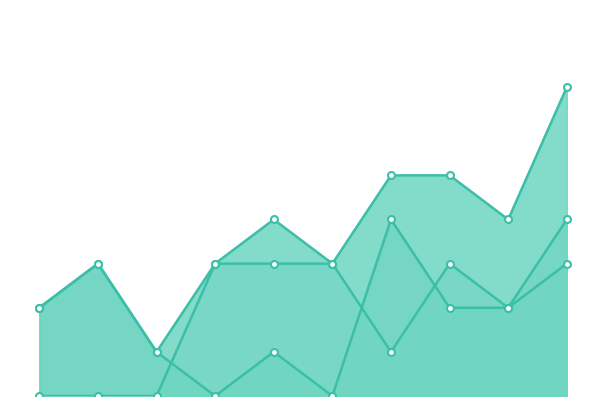

Reading left to right, what are all the values shown in this chart?

T_line: 0=2	1=3	2=1	3=3	4=4	5=3	6=5	7=5	8=4	9=7
S_line: 0=2	1=3	2=1	3=0	4=1	5=0	6=4	7=2	8=2	9=4
L_line: 0=0	1=0	2=0	3=3	4=3	5=3	6=1	7=3	8=2	9=3